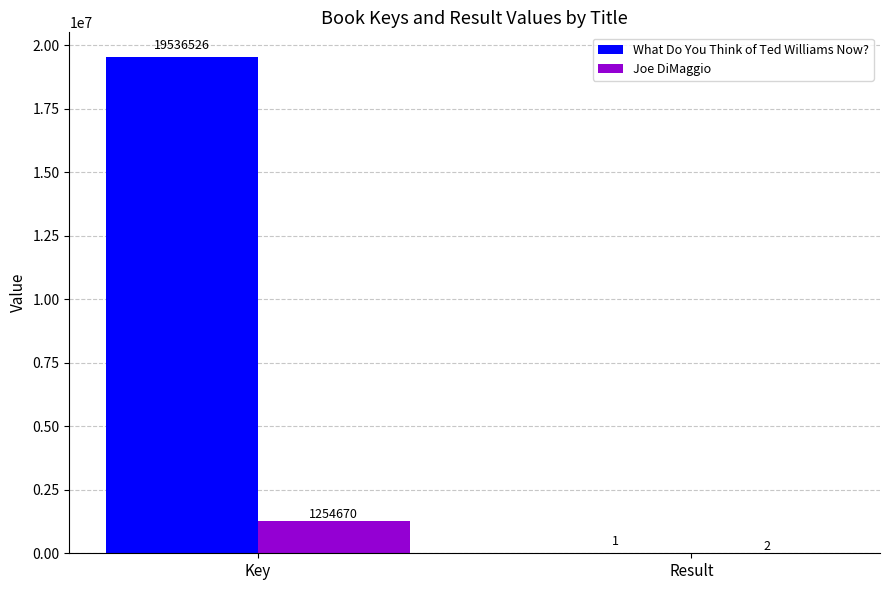

What is the approximate value of Joe DiMaggio at Key, to the nearest 10?

1254670